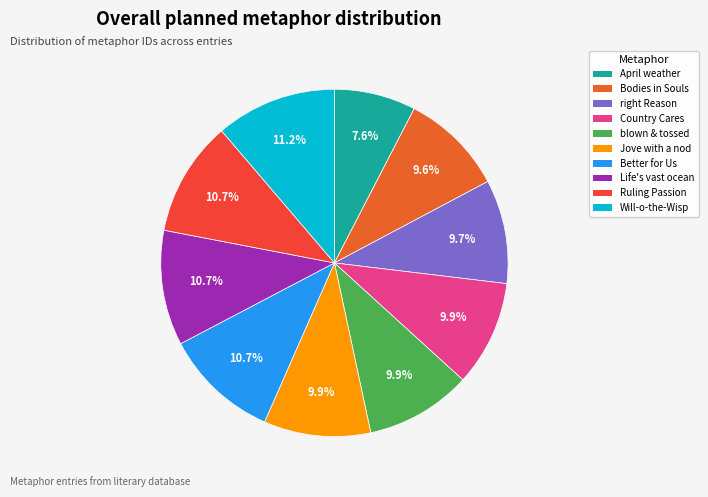

How many slices are in this pie chart?

10